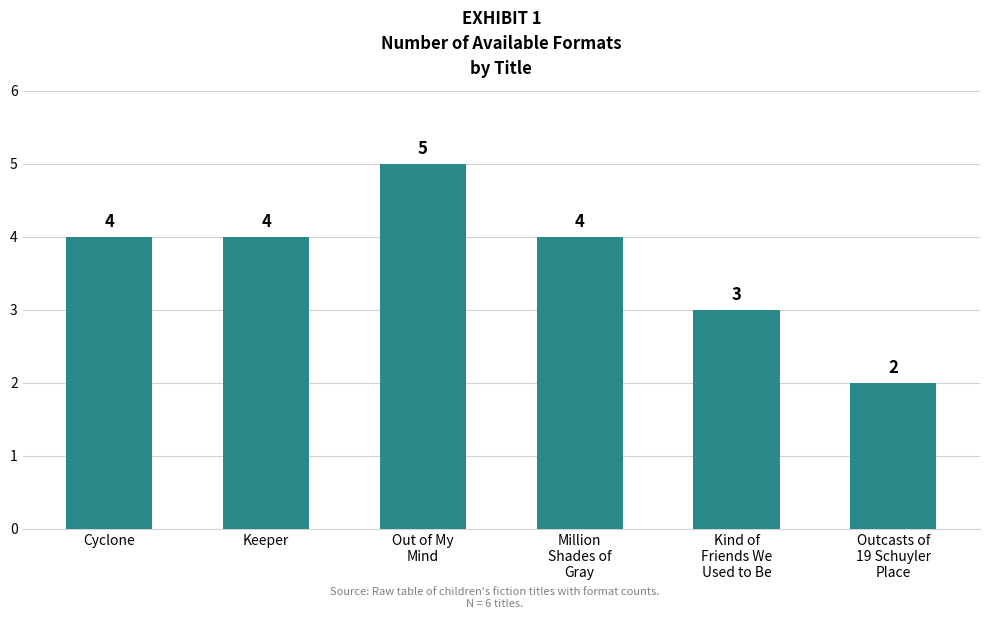

At which label is the value closest to 3?

Kind of
Friends We
Used to Be